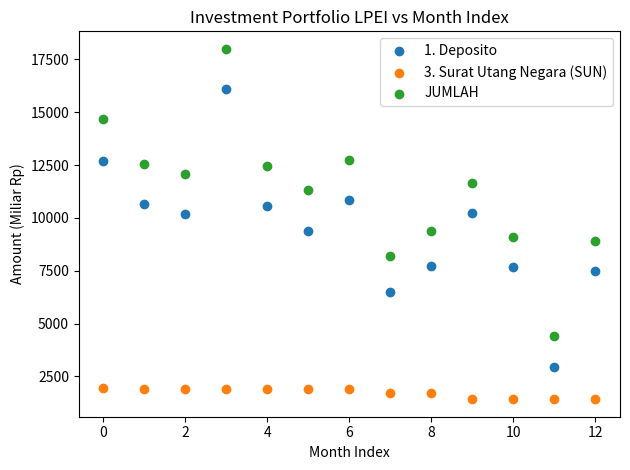

Across all data points, what is the range of Y values (max minus min)?

16579.2